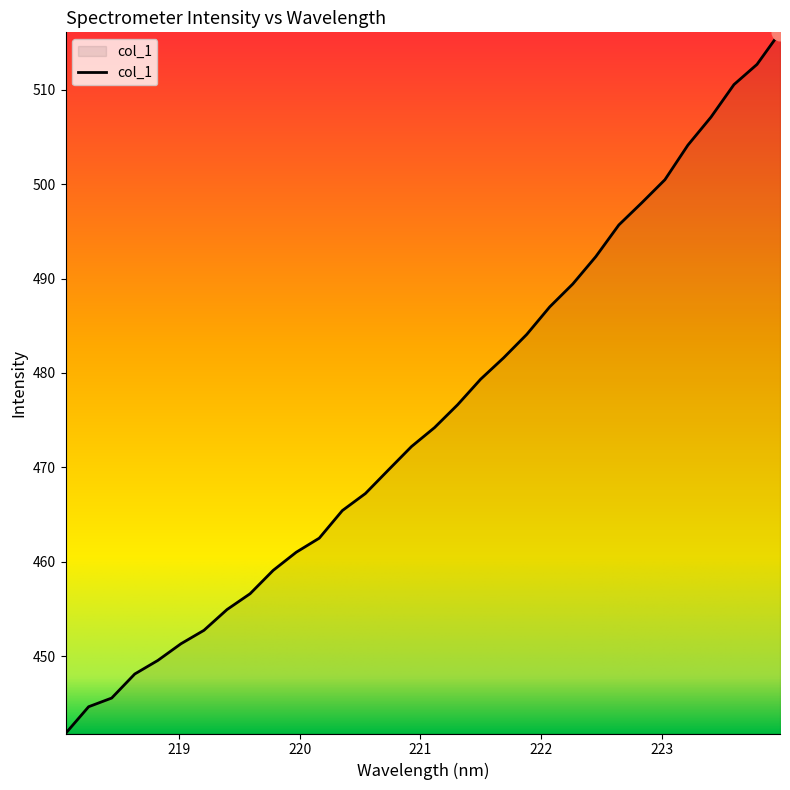

What is the minimum value shown in the chart?

441.8